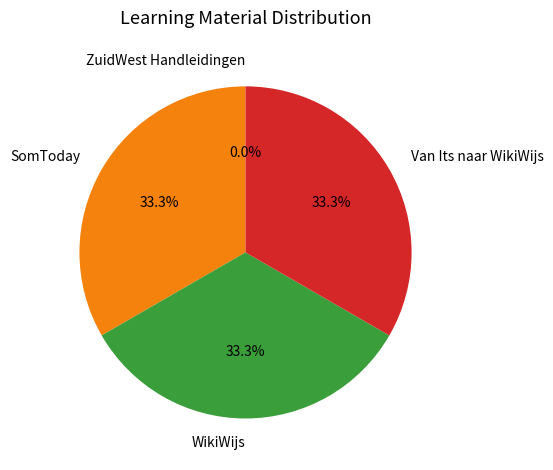

What is the total percentage of SomToday and Van Its naar WikiWijs?

66.7%